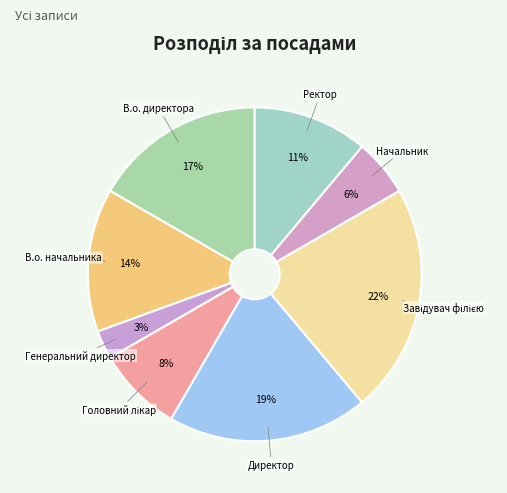

To the nearest percent, what portion does В.о. начальника represent?

14%